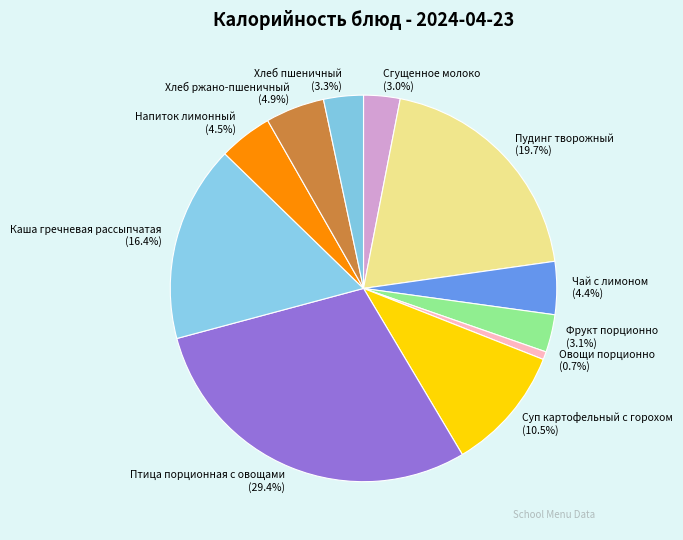

Does Суп картофельный с горохом account for over 50% of the chart?

No